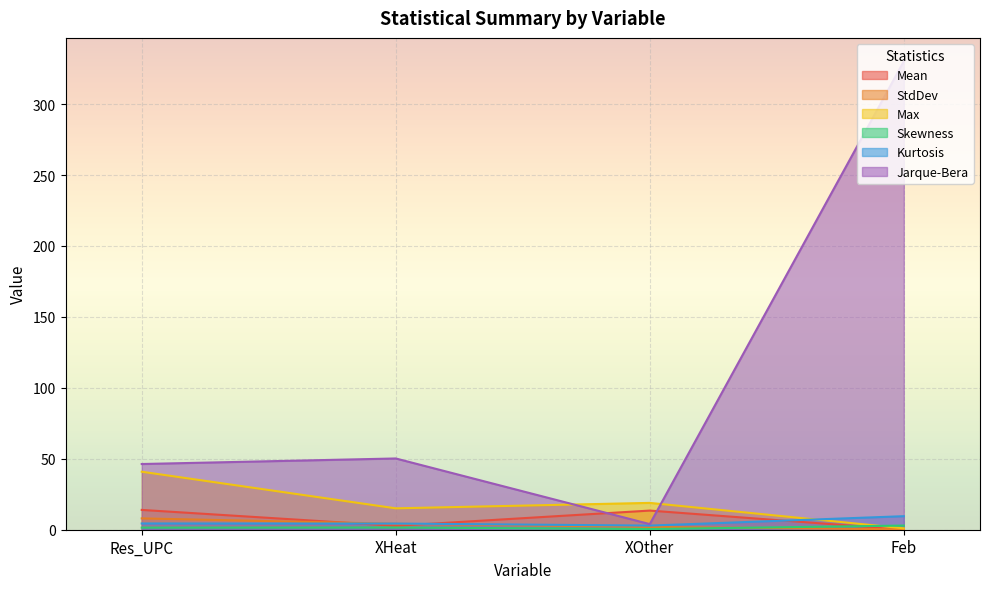

Which series has the largest total across all categories?

Jarque-Bera